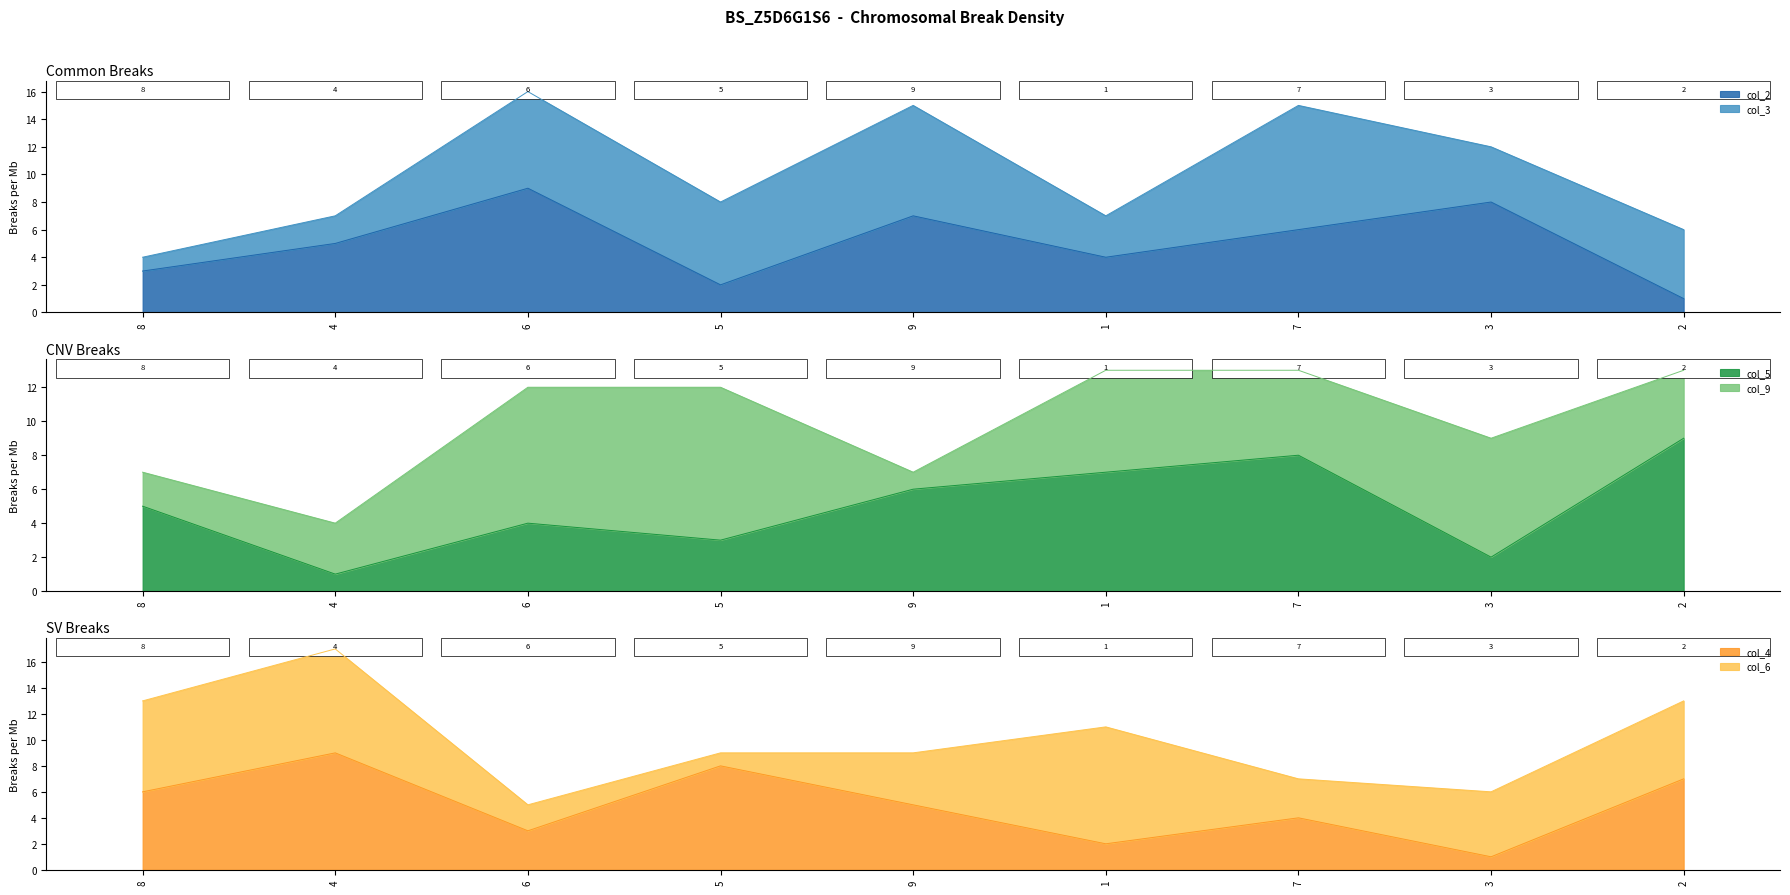

What is the total value across all series at 8?

14